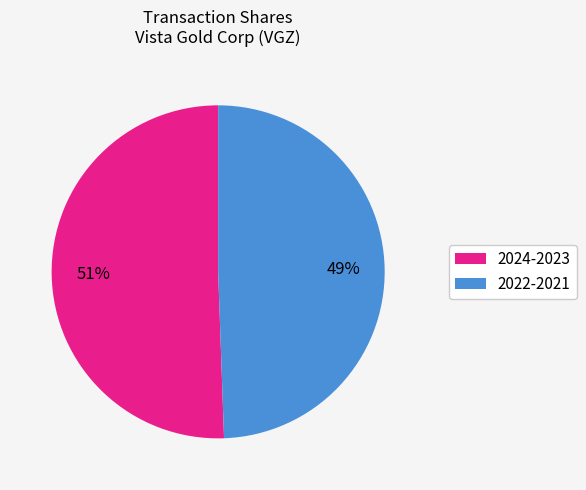

To the nearest percent, what is the average slice percentage?

50%